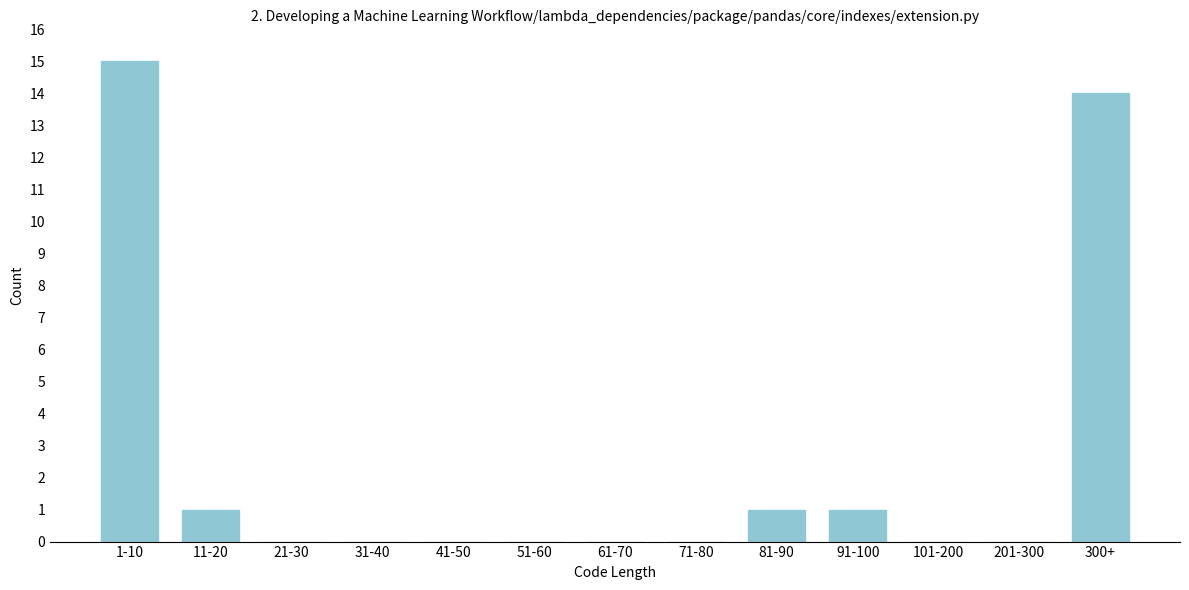

Reading left to right, transcribe all the data shown in this chart.

1-10=15	11-20=1	21-30=0	31-40=0	41-50=0	51-60=0	61-70=0	71-80=0	81-90=1	91-100=1	101-200=0	201-300=0	300+=14